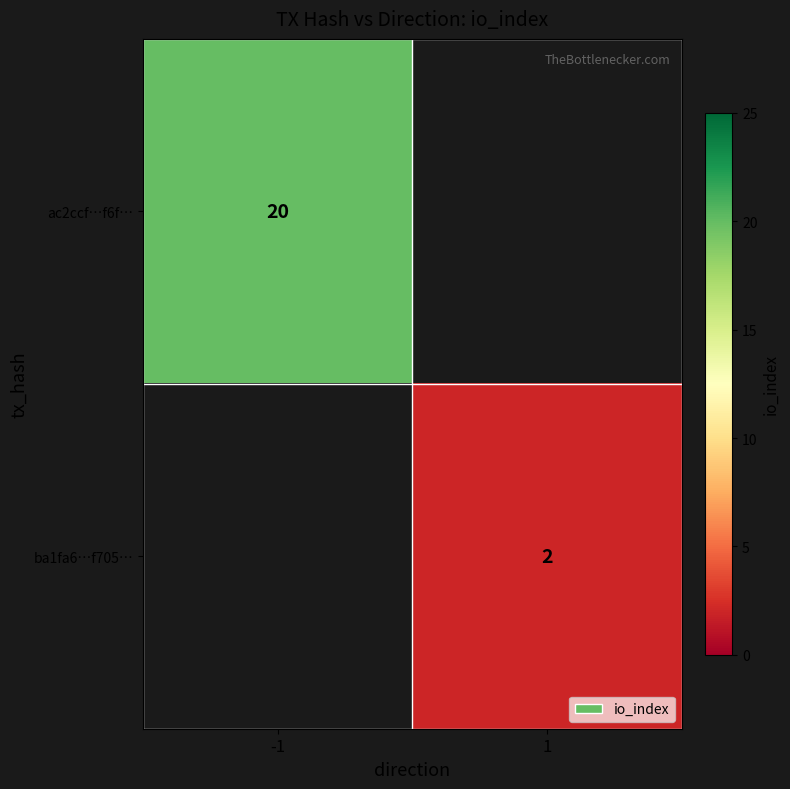

Between 1 and -1, which is larger?

-1